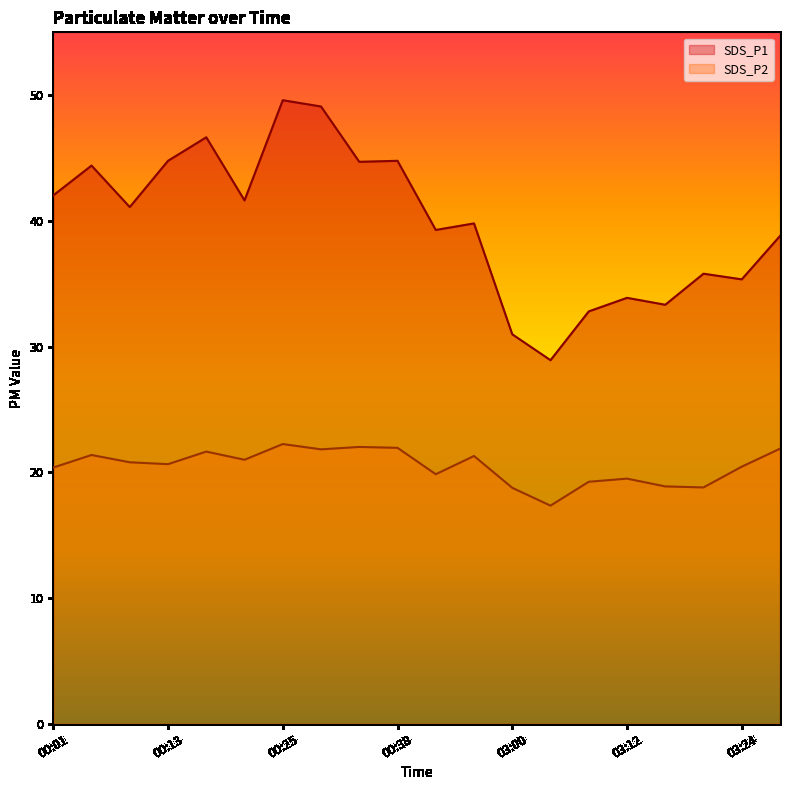

What are all the series names shown in the legend?

SDS_P1, SDS_P2